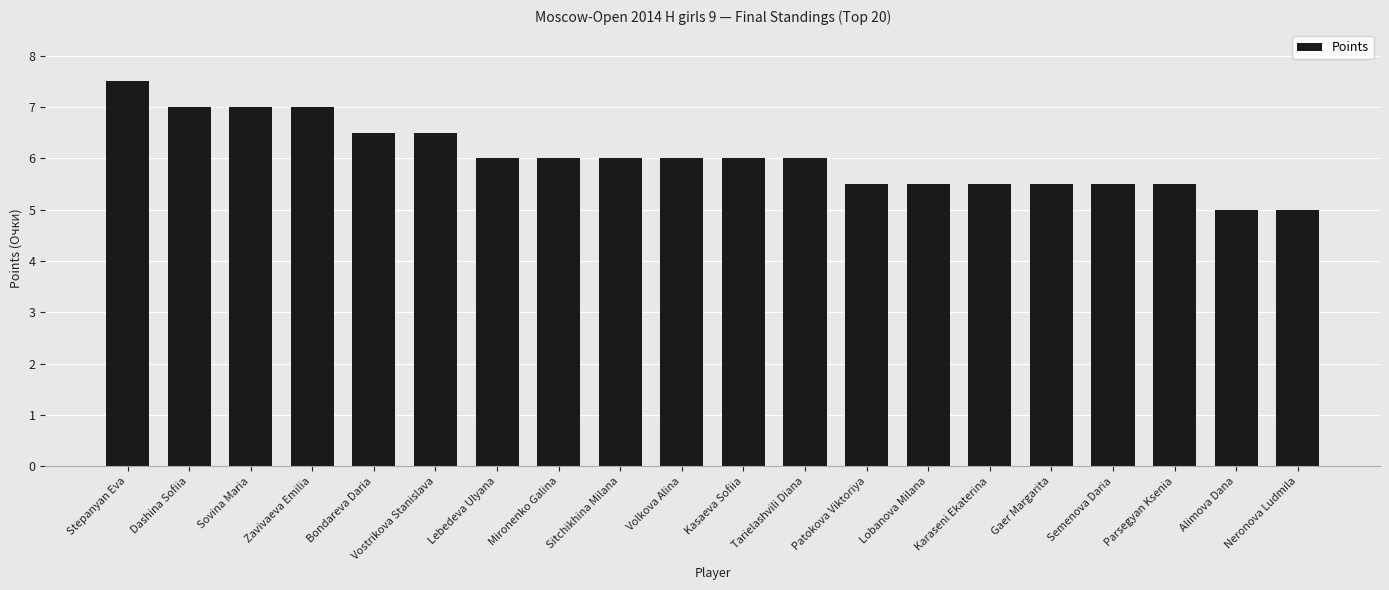

What is the minimum value shown in the chart?

5.0